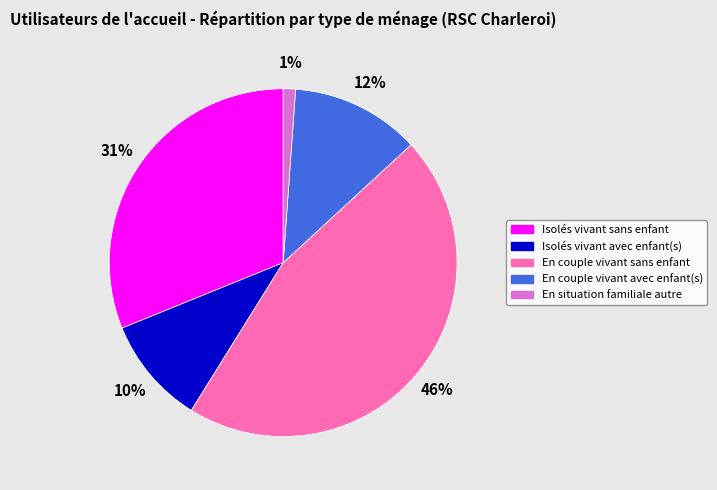

Is Isolés vivant sans enfant the majority of the pie?

No